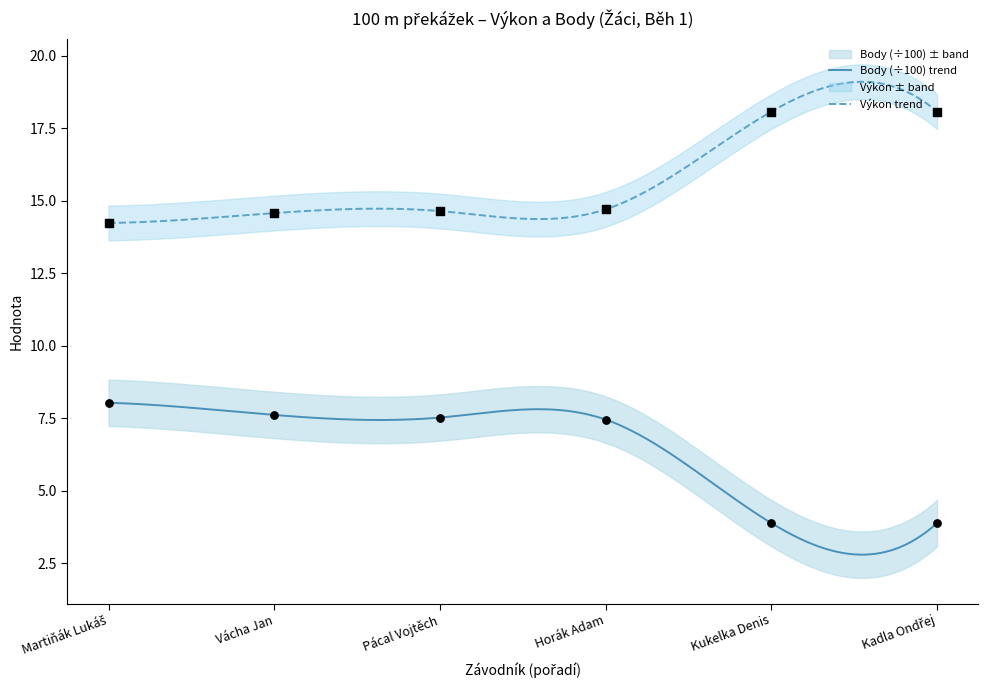

Which series contains the lowest Y value?

Body